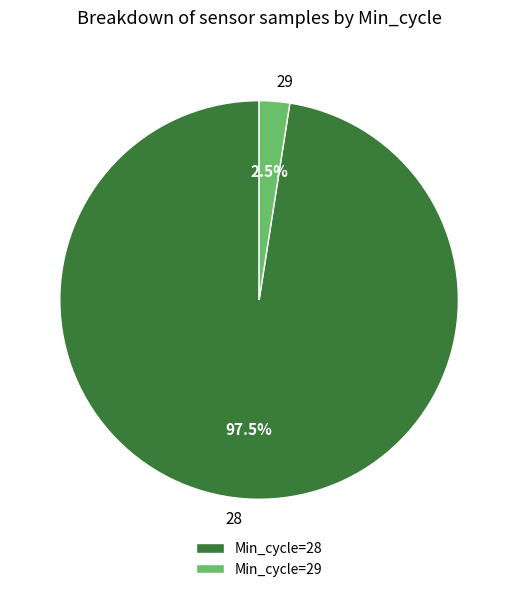

Between 28 and 29, which is larger?

28